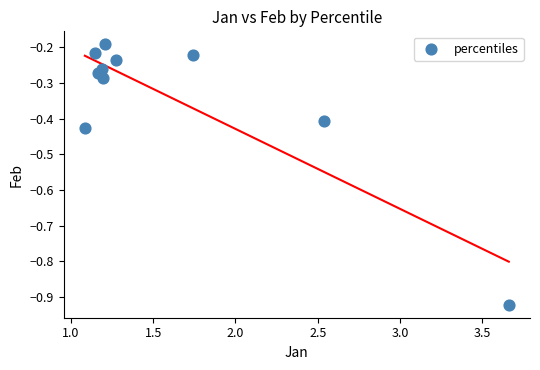

What is the range of Y values (max minus min)?

0.7